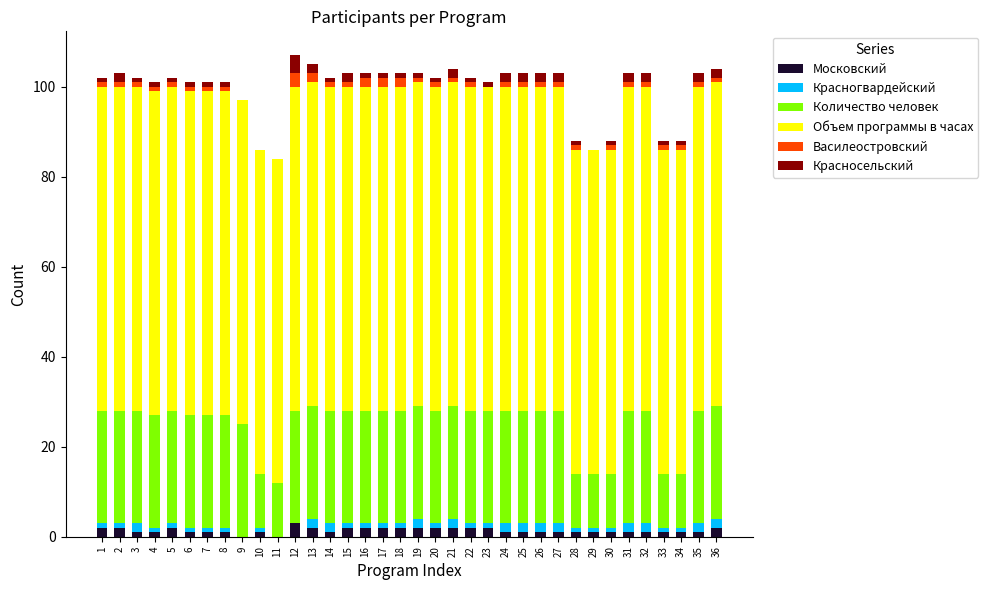

What is the sum of all Московский values?

50